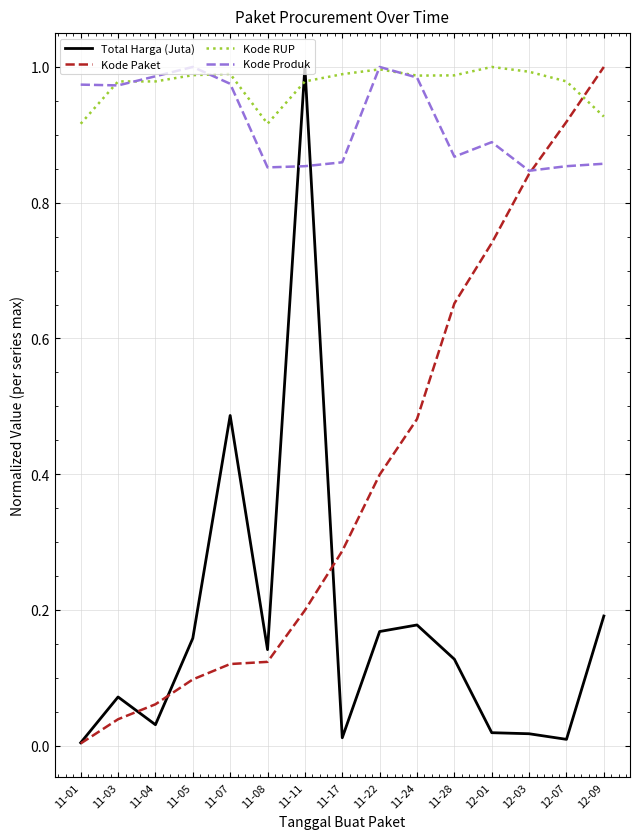

Between 11-04 and 12-03, which series saw the biggest shift?

Kode Paket